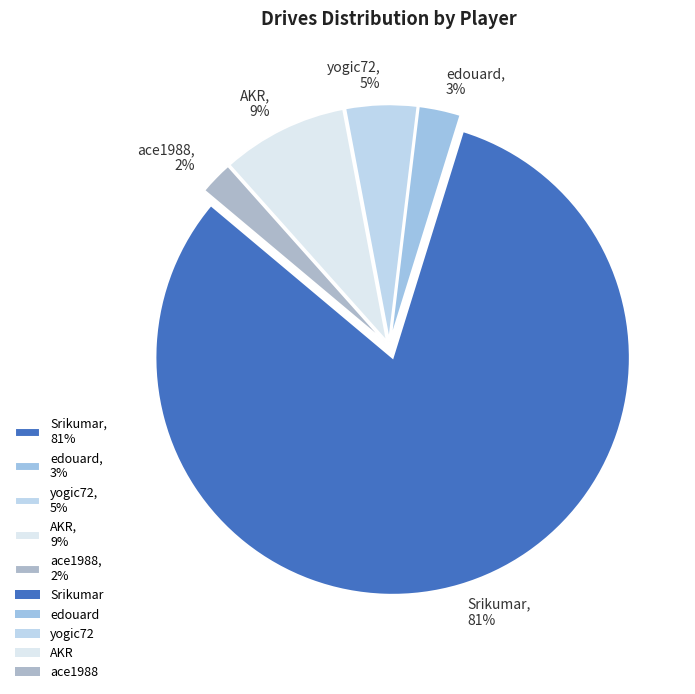

Rank the categories by value from highest to lowest.

Srikumar, AKR, yogic72, edouard, ace1988